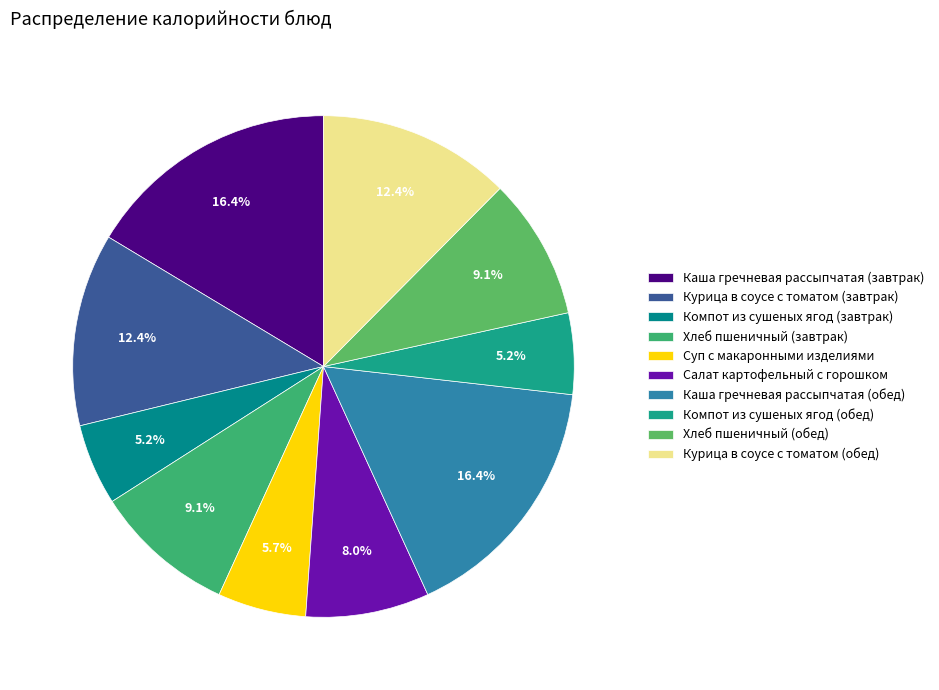

Is it true that Каша гречневая рассыпчатая (завтрак) is 16% of the pie?

True